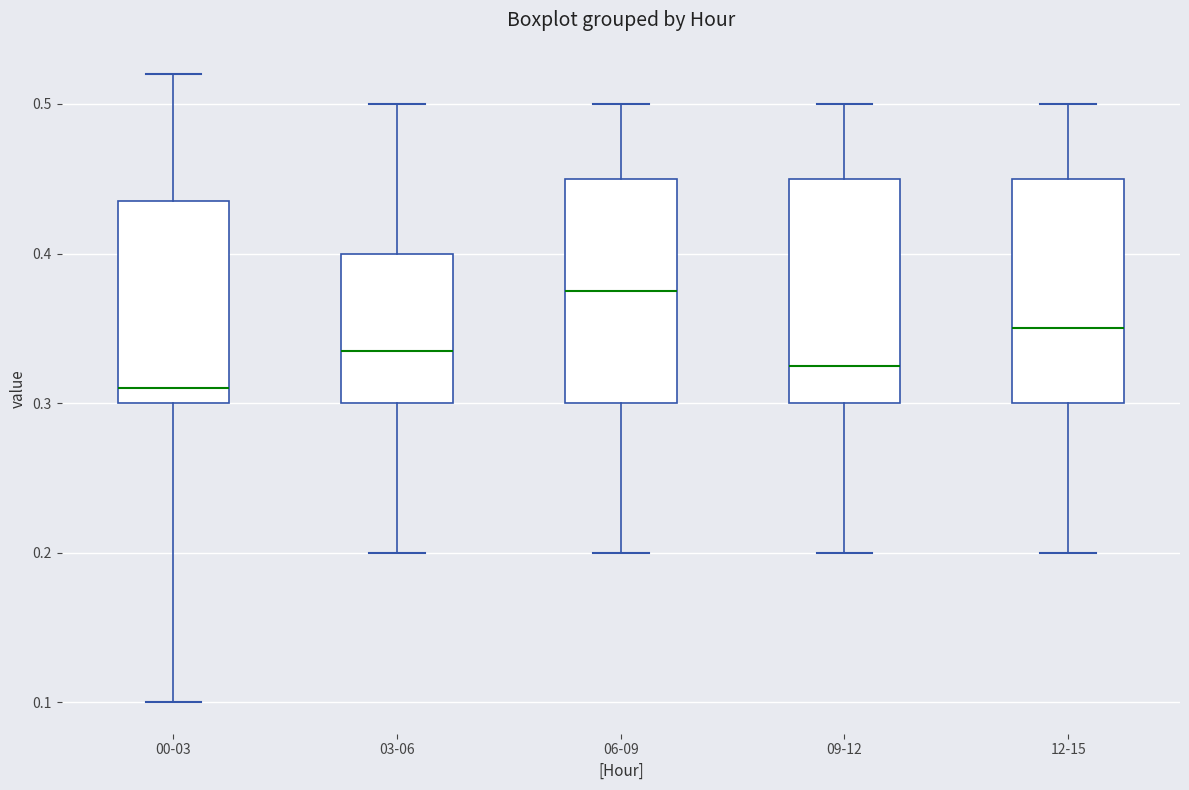

Where does the upper whisker of the box for 12-15 end on the y-axis? The values are not printed on the chart, so give them approximately, as read against the axis.

0.50